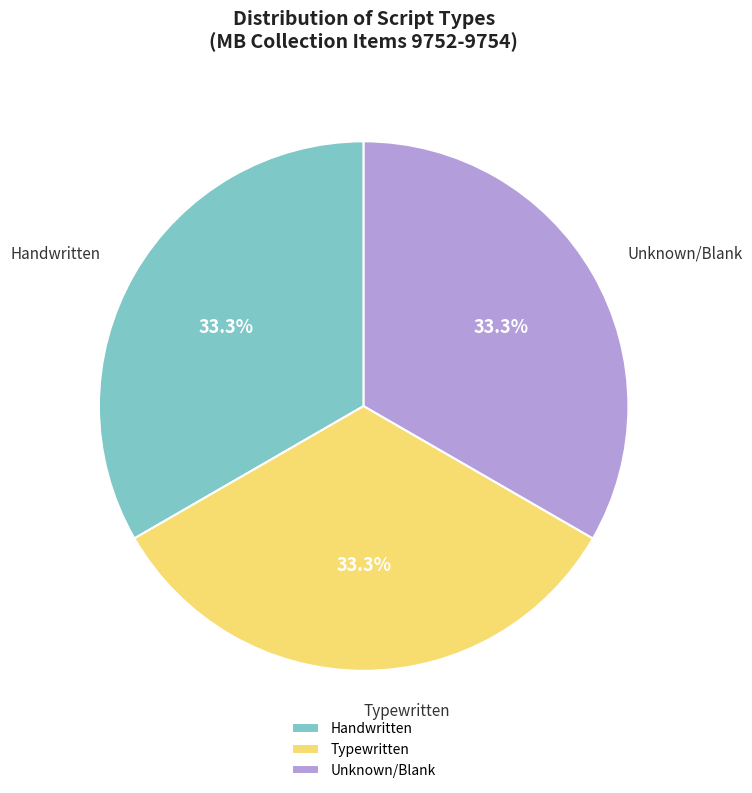

Is the sum of Unknown/Blank and Handwritten greater than half?

Yes